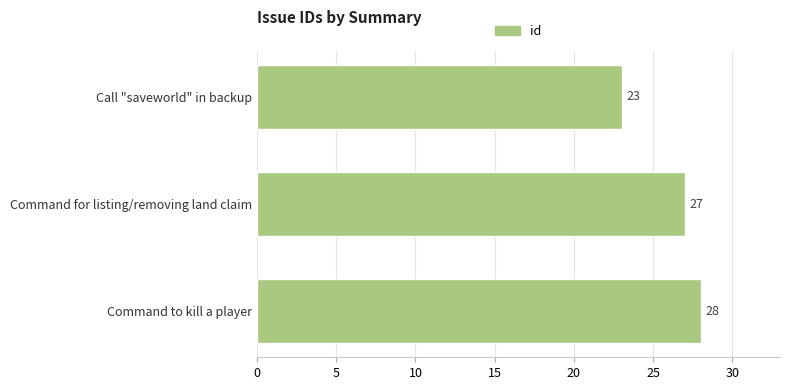

What is the sum of all values?

78